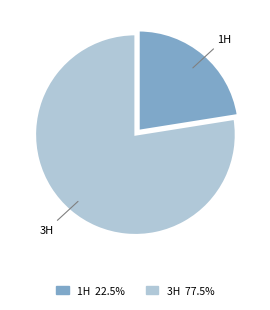

Does any single category account for the majority?

Yes